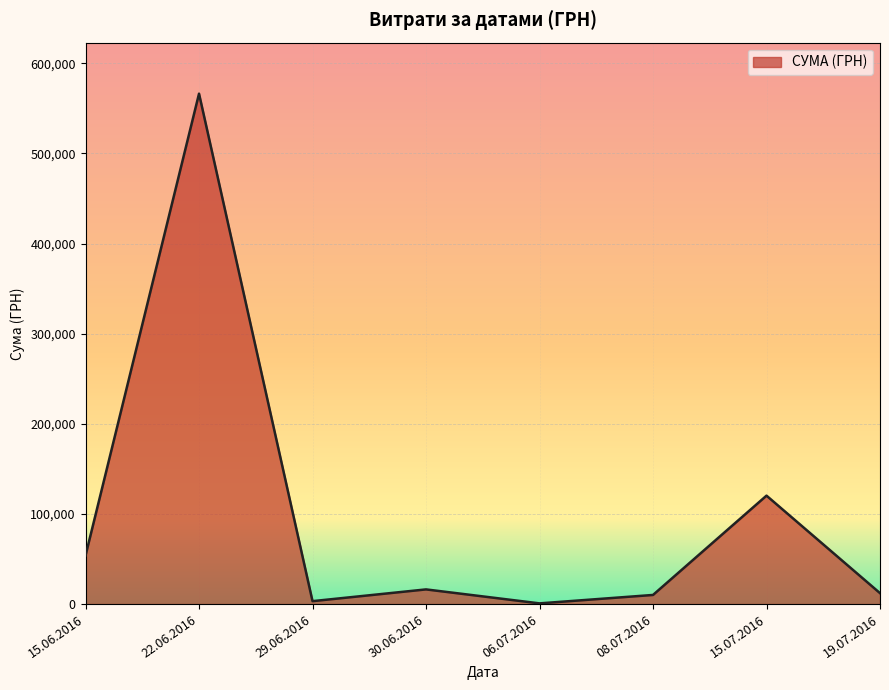

Where is the first local maximum?

22.06.2016